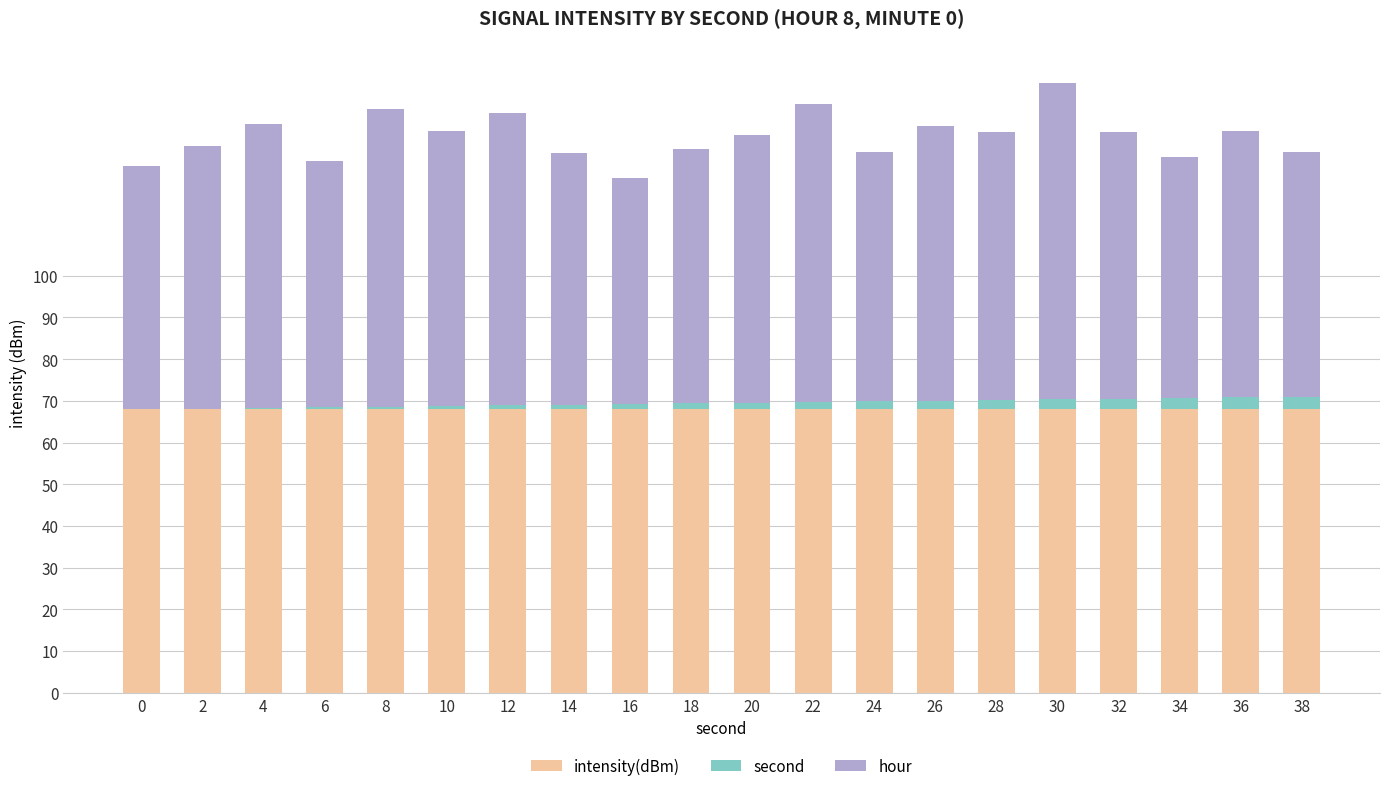

The intensity(dBm) series shows 68.0 at 36. True or false?

True